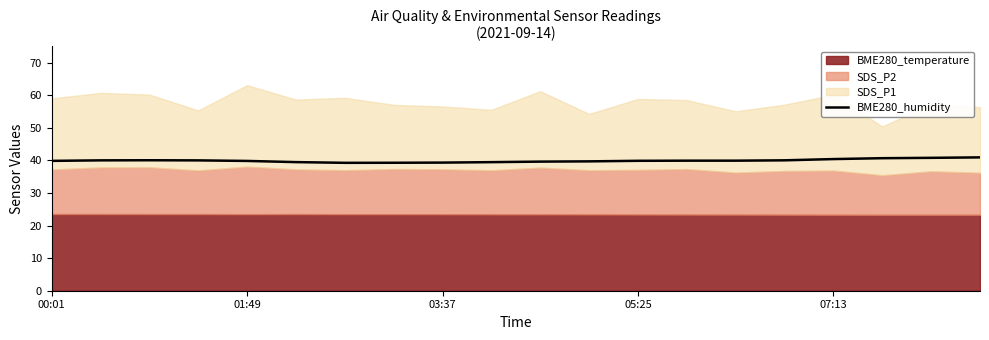

True or false: BME280_humidity has a value of 39.3 at 03:37.

True